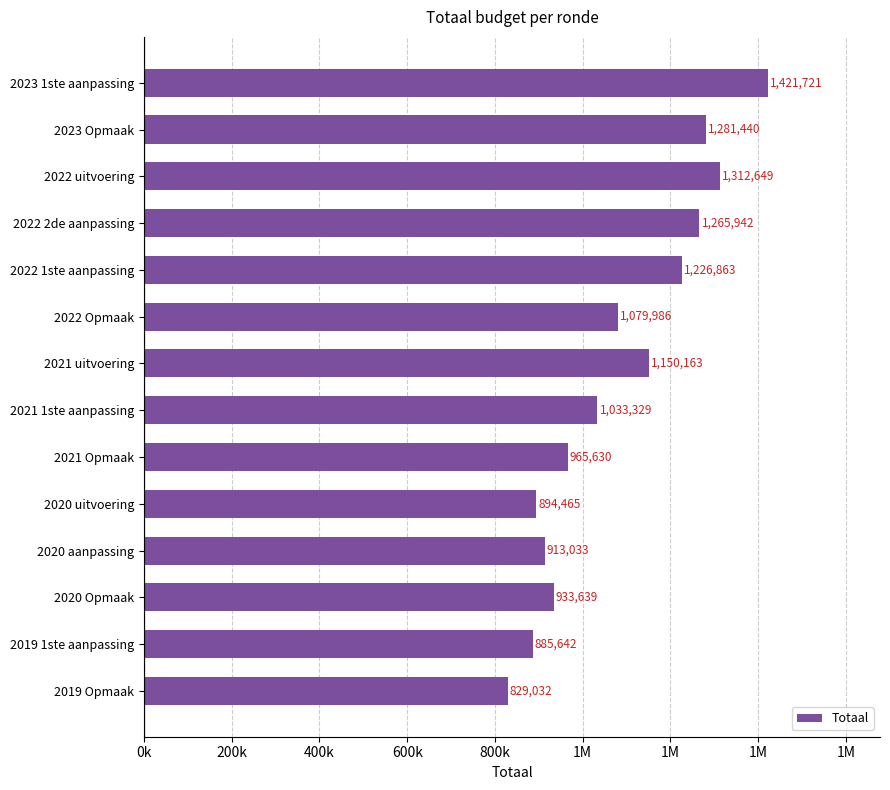

What is the greatest value displayed?

1421721